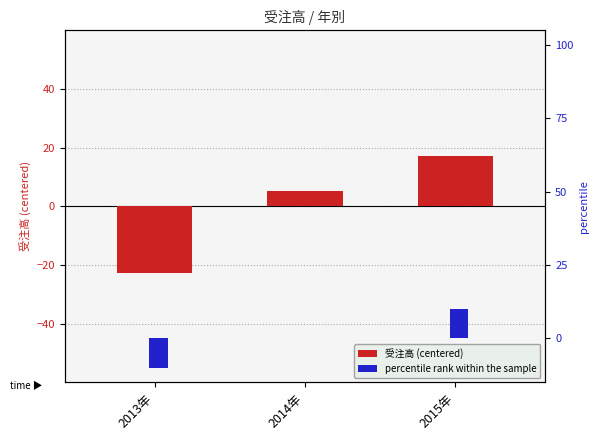

List the series in order of their overall mean, lowest first.

受注高 (centered), percentile rank within the sample